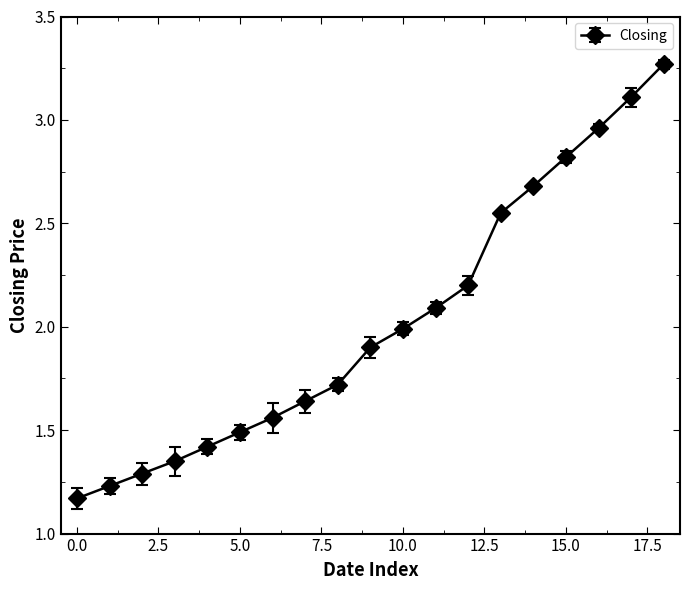

What is the value of the 9th point from the left?

1.7